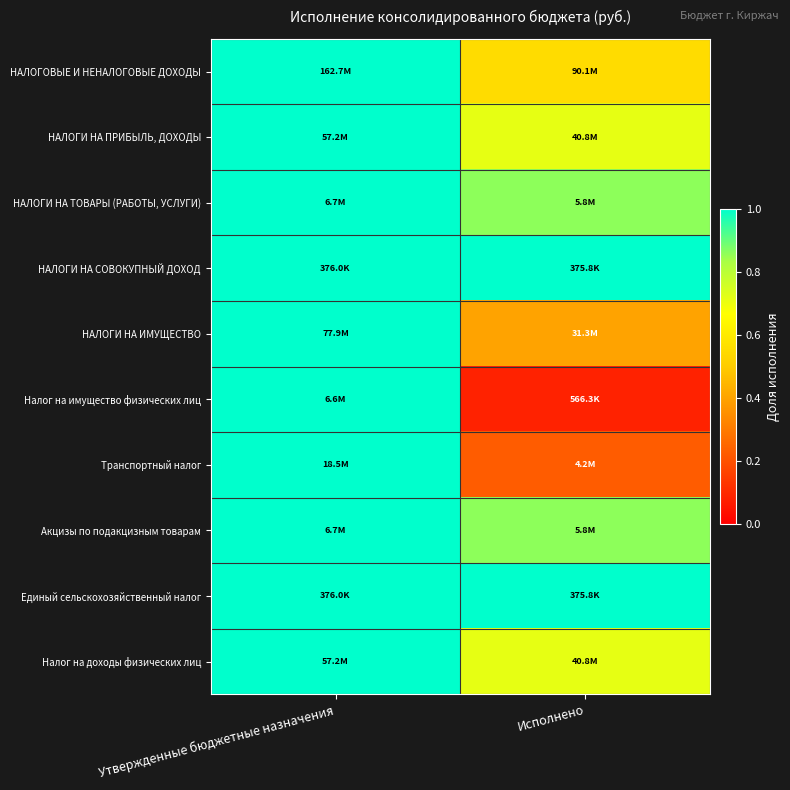

Which has a higher value, Утвержденные бюджетные назначения or Исполнено?

Утвержденные бюджетные назначения